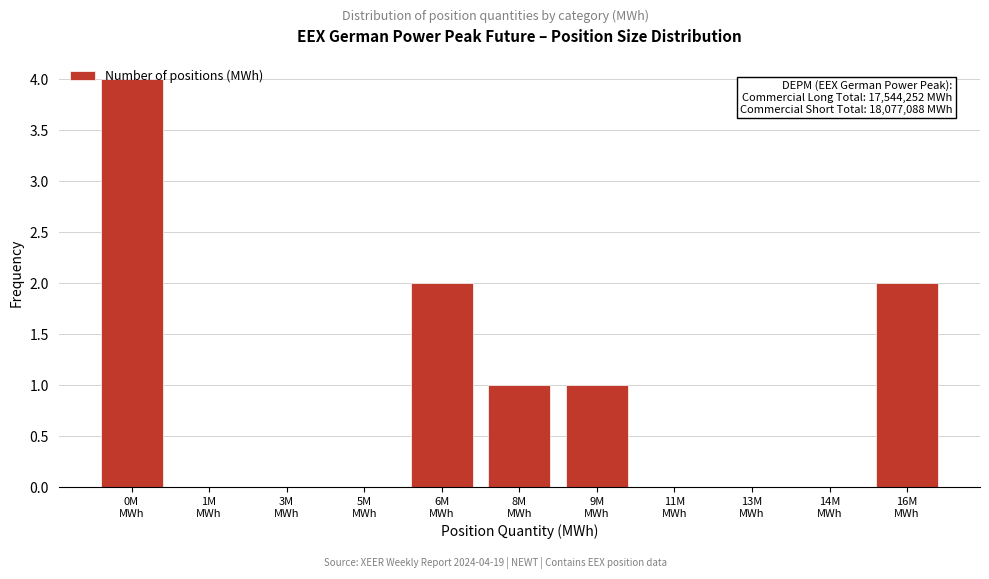

What is the sum of all values?

10